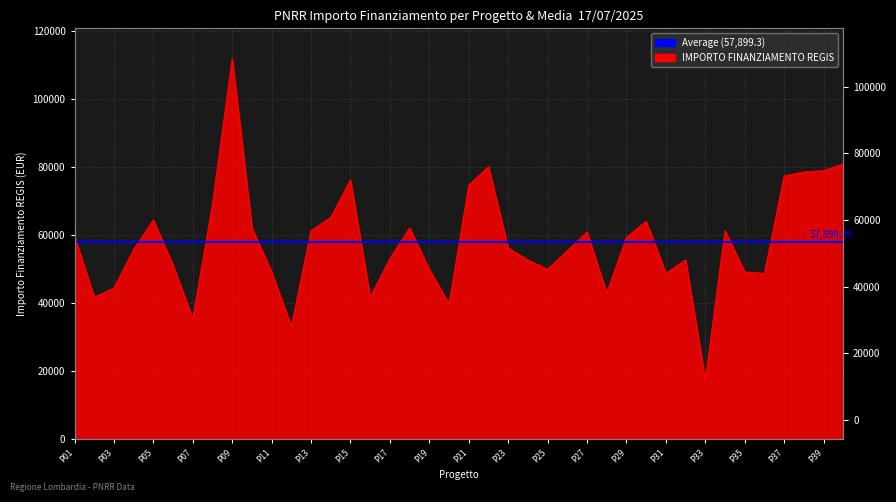

At which label does the data first exceed 56170?

P01